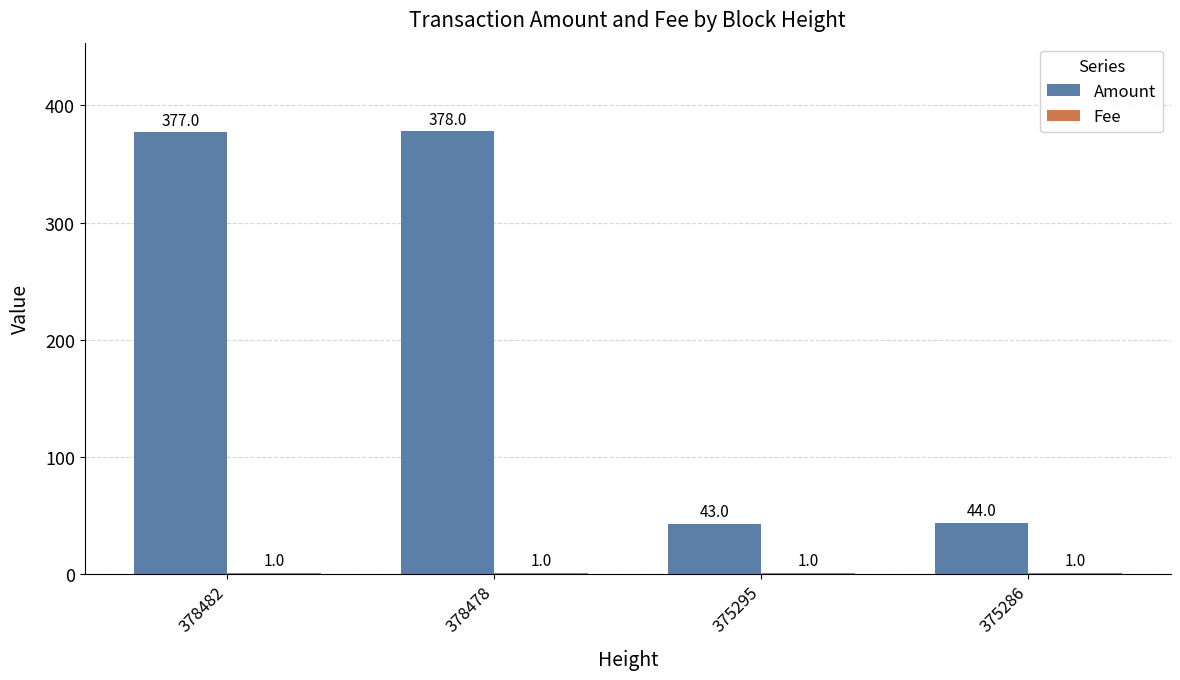

What is the sum of all Amount values?

842